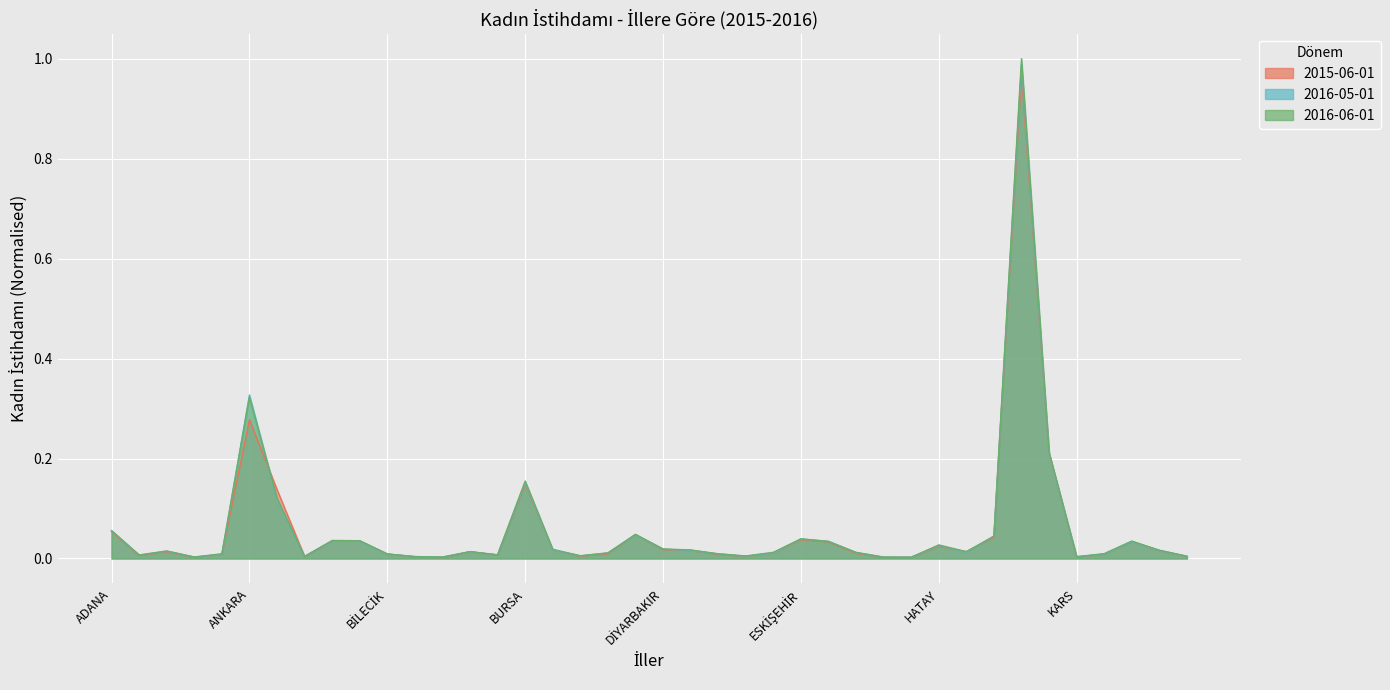

After their last crossing, which series has the higher values: 2016-05-01 or 2015-06-01?

2016-05-01